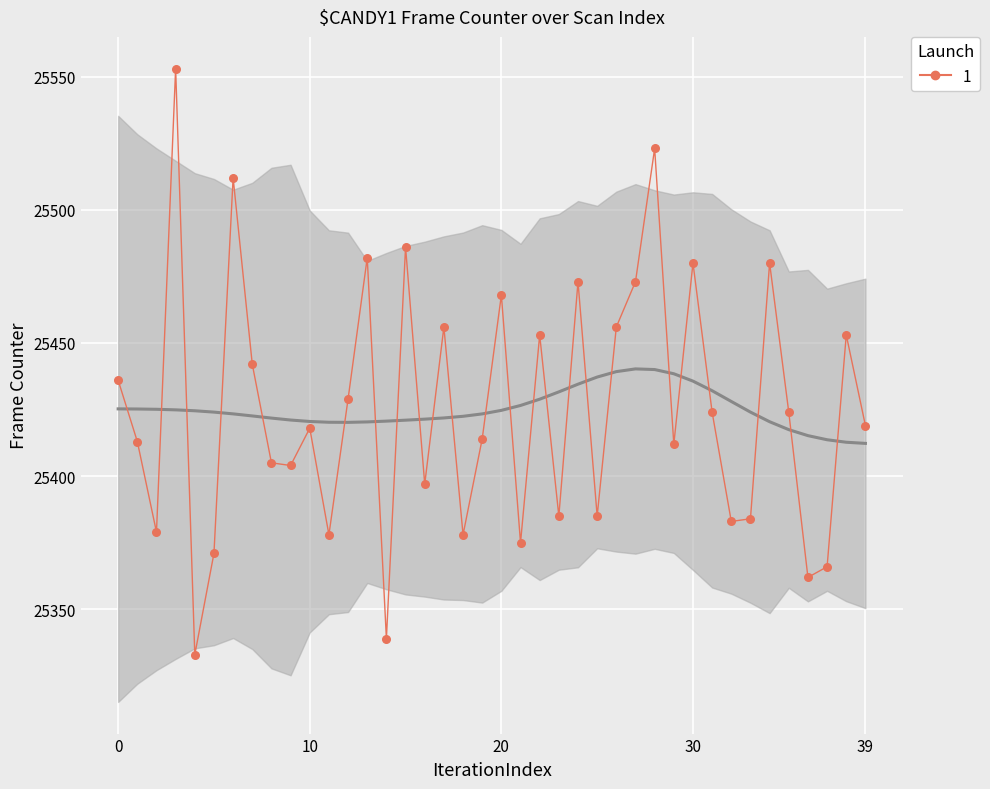

Between 18761 and 18786, which is larger?

18786